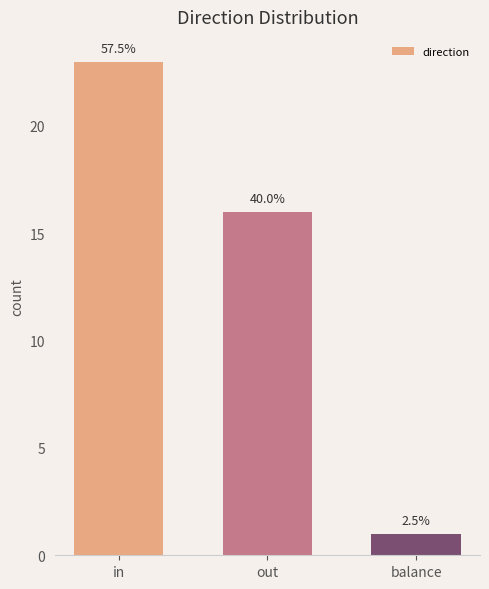

What is the minimum value shown in the chart?

1